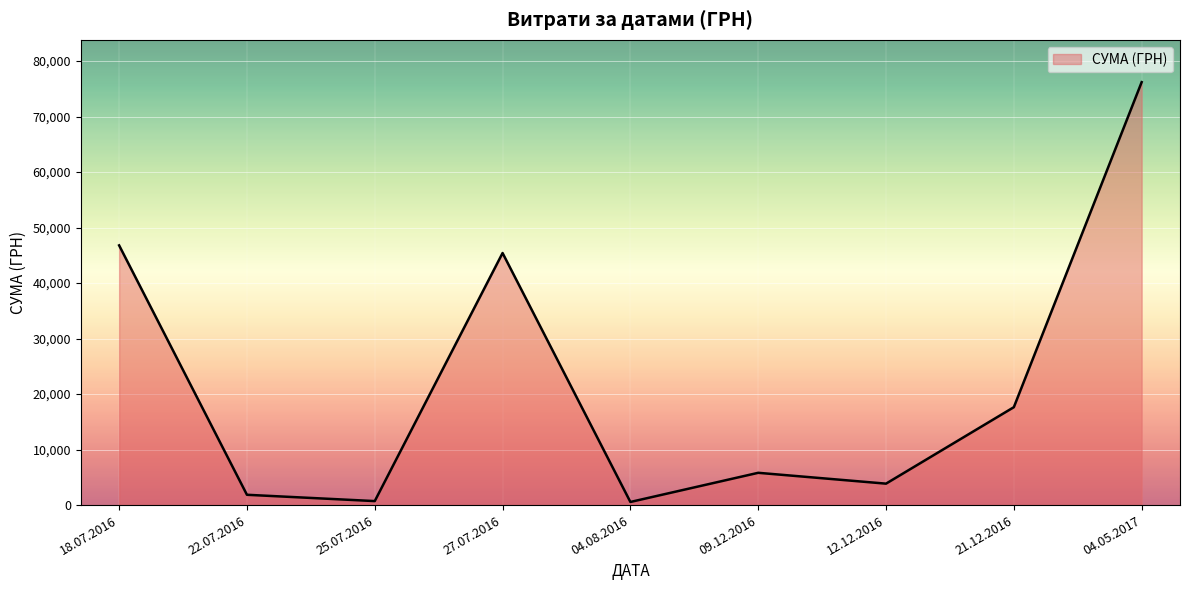

Is it true that the value at 12.12.2016 is 3863.0?

True